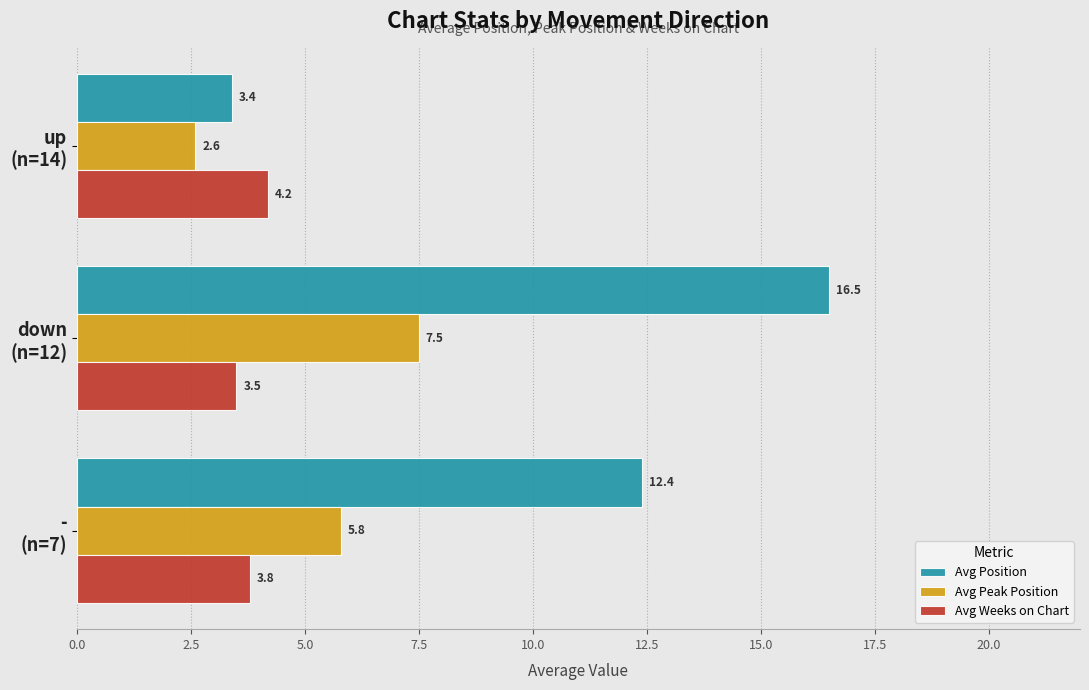

Which series has the widest spread of values?

Avg Position